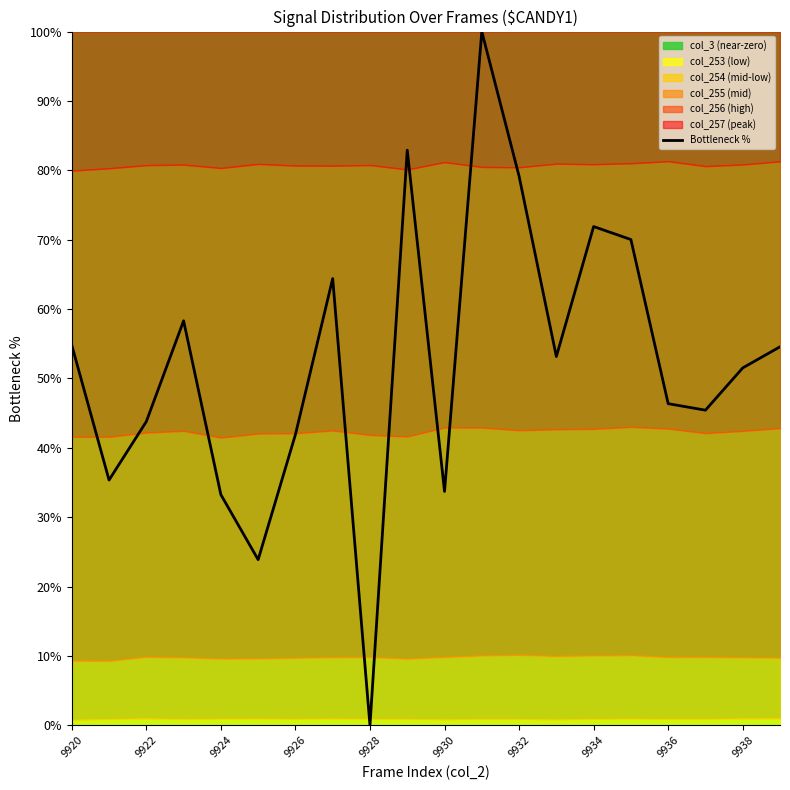

The value of Bottleneck % at 9926 is 41.9. True or false?

True